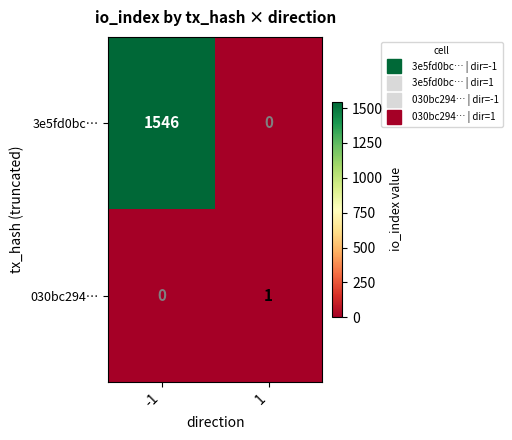

What is the spread (max minus min) of values at -1?

1546